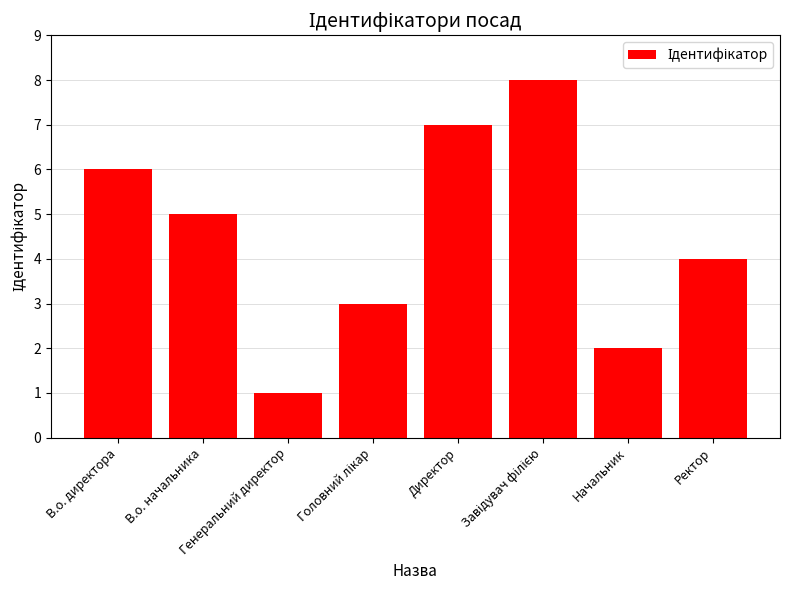

What is the difference between the second highest and minimum values?

6